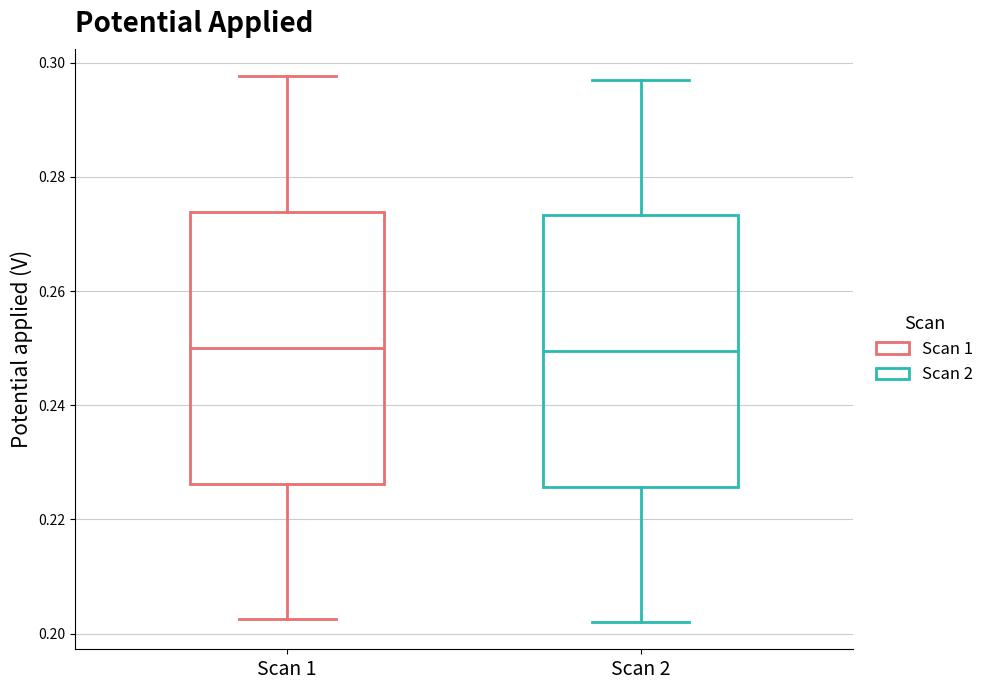

Reading left to right, transcribe this box plot: for each box, give where its median line is, the range the box spans, and where its two whiskers end, as read against the y-axis. The values are not printed on the chart, so give them approximately, as read against the axis.

Scan 1: median 0.250, box 0.226 to 0.274, whiskers 0.202 to 0.298
Scan 2: median 0.250, box 0.226 to 0.274, whiskers 0.202 to 0.296